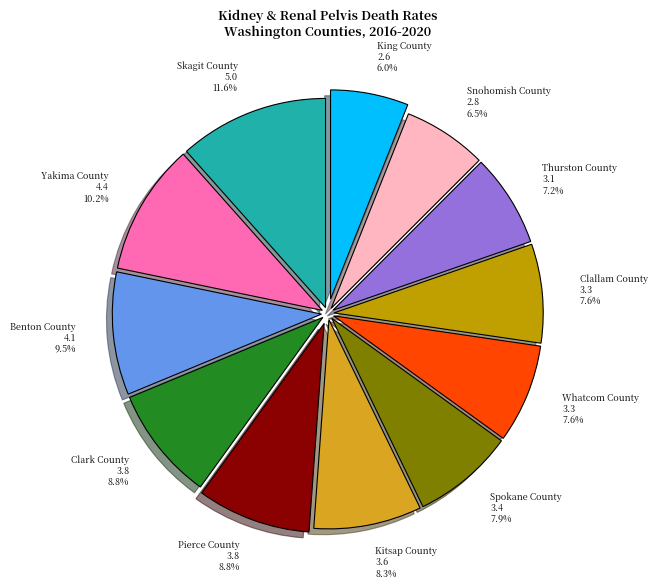

How many slices are in this pie chart?

12